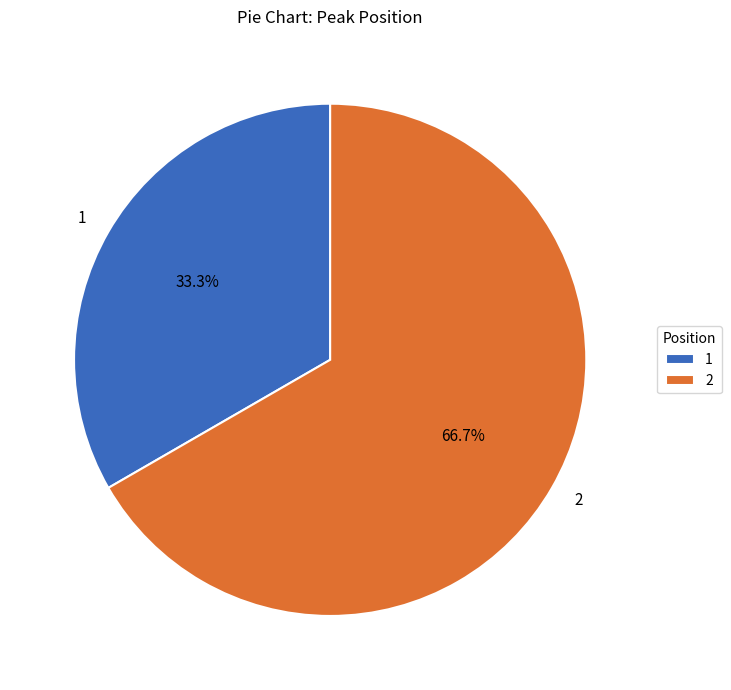

How many slices are in this pie chart?

2